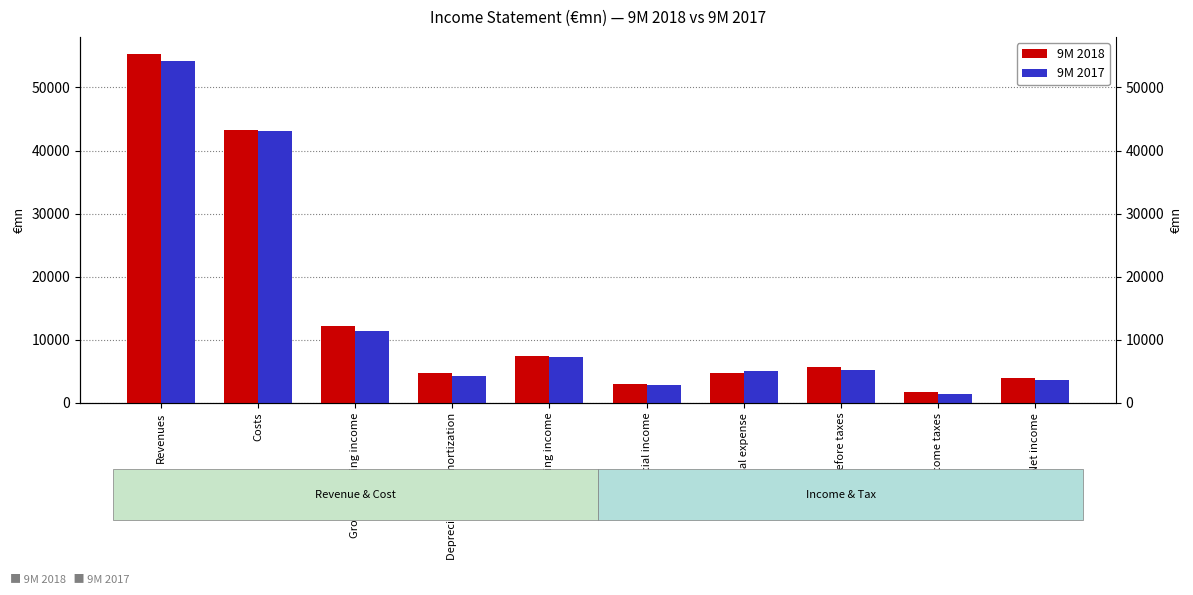

What is the greatest value displayed?

55246